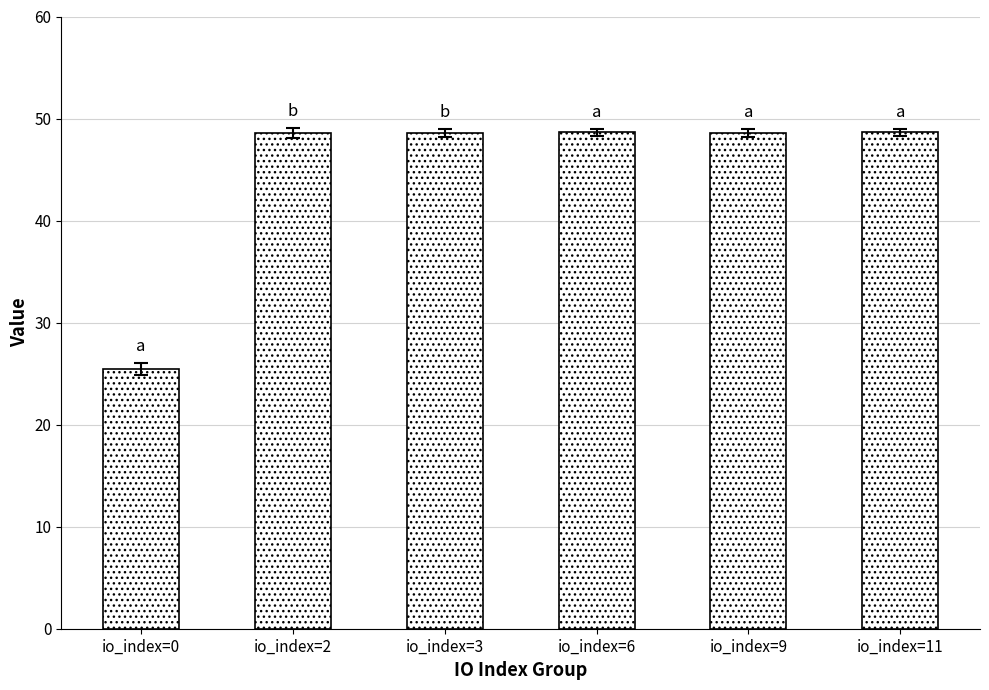

What is the approximate value at io_index=0?

25.4